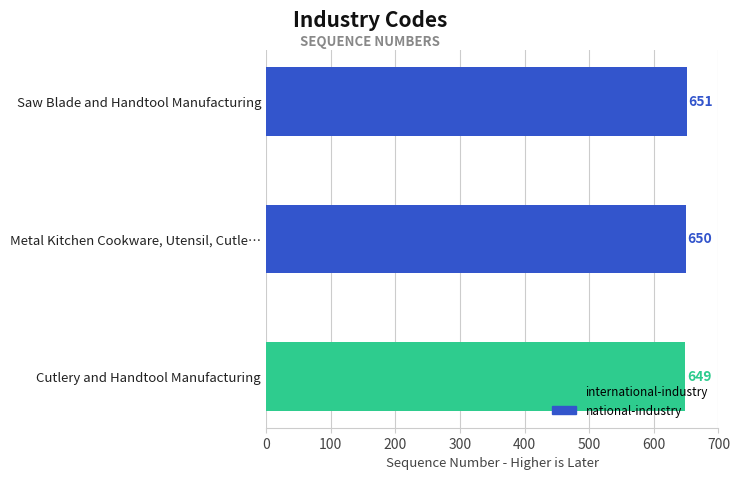

Which category has the highest value across all series?

Saw Blade and Handtool Manufacturing